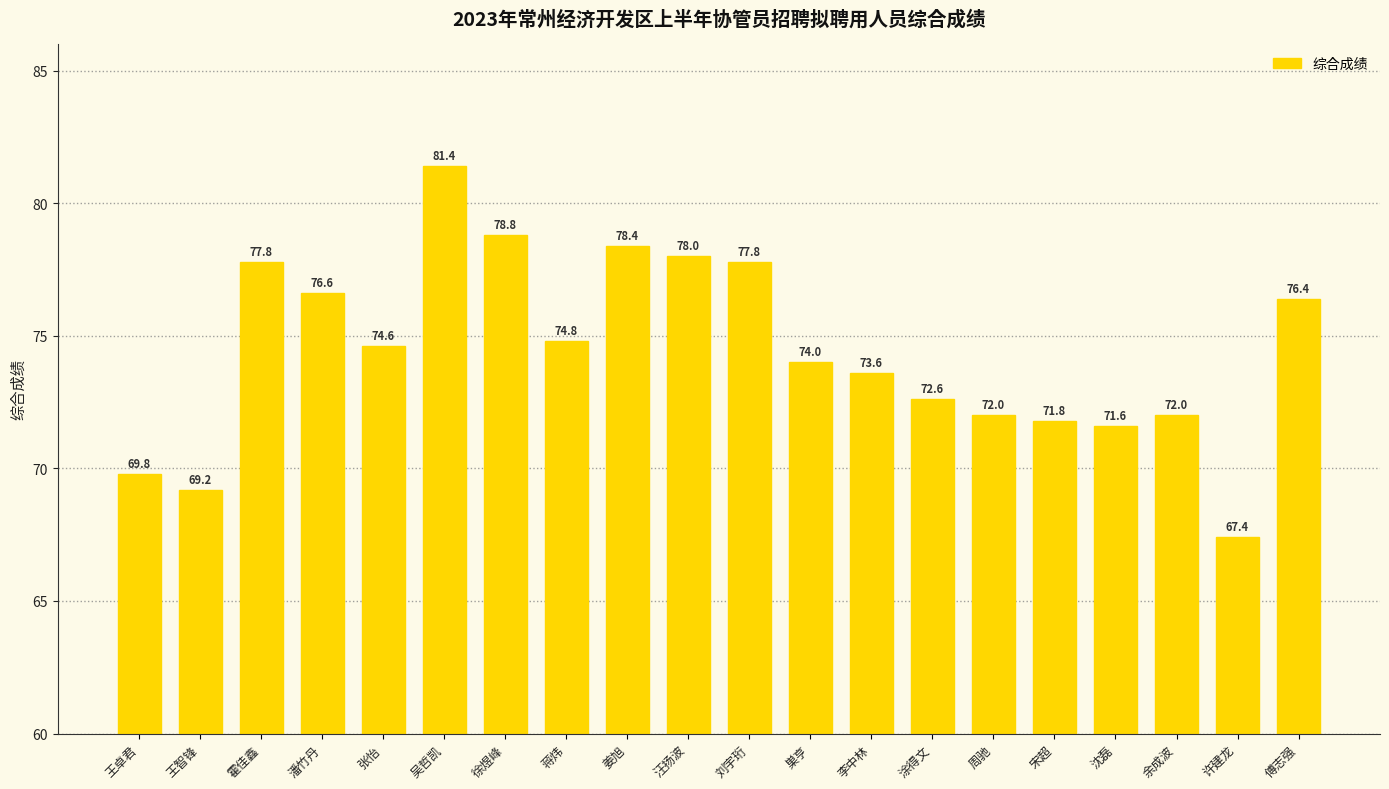

What is the value of the 2nd bar from the left?

69.2